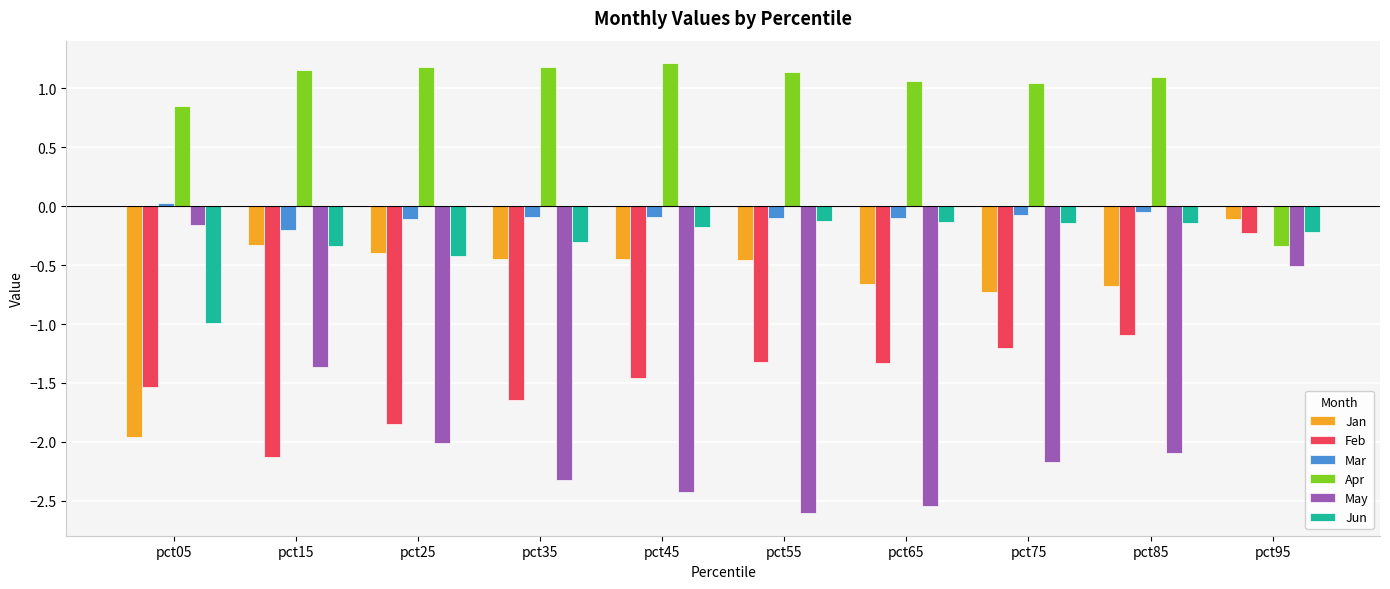

Are the bars horizontal?

No